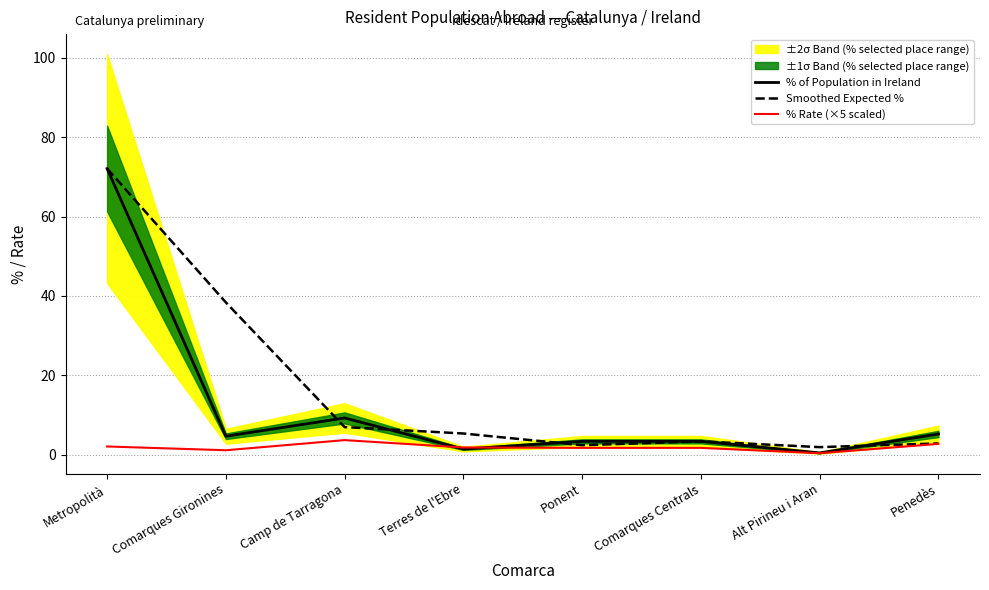

Does the chart have visible grid lines?

Yes